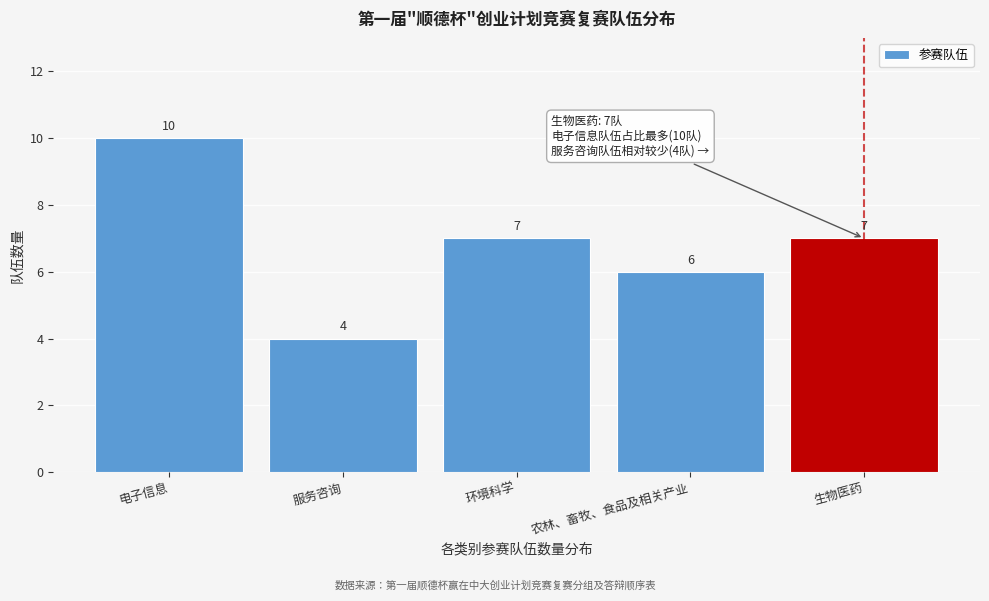

Reading left to right, what are all the values shown in this chart?

电子信息=10	服务咨询=4	环境科学=7	农林、畜牧、食品及相关产业=6	生物医药=7